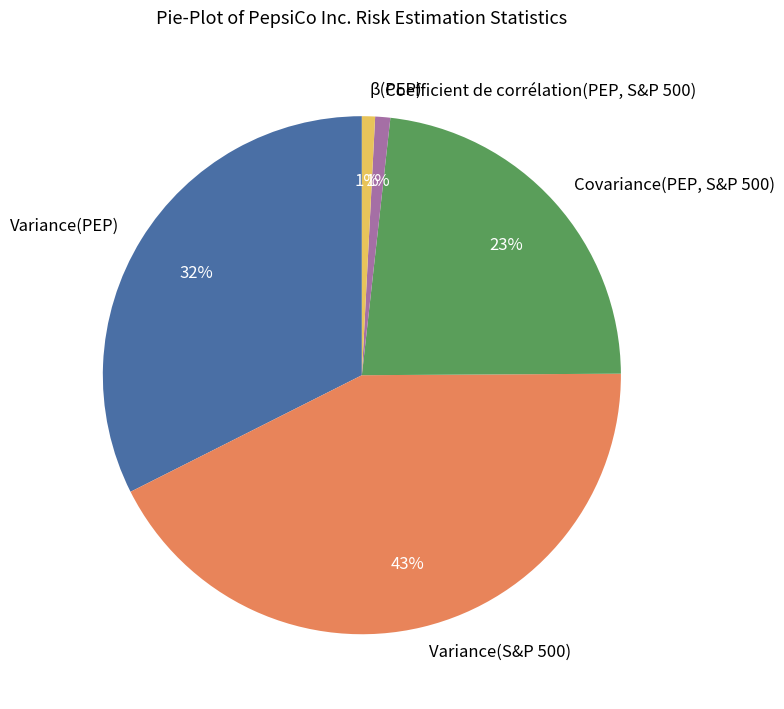

Do Covariance(PEP, S&P 500) and Coefficient de corrélation(PEP, S&P 500) together represent more than half of the pie?

No